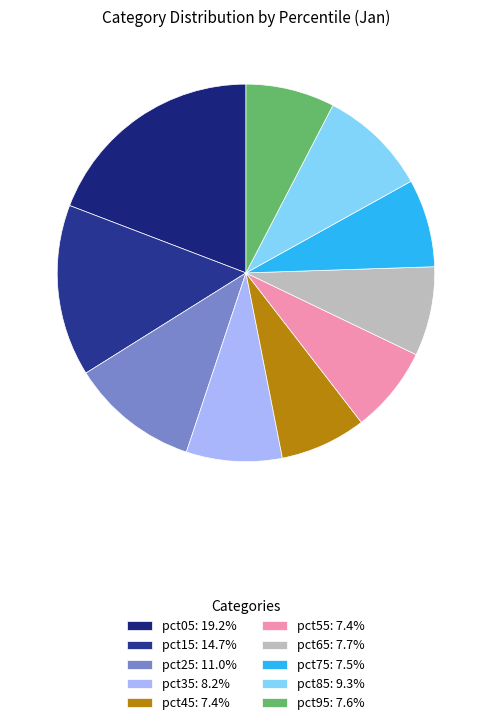

What is the smallest slice in the pie chart?

pct45